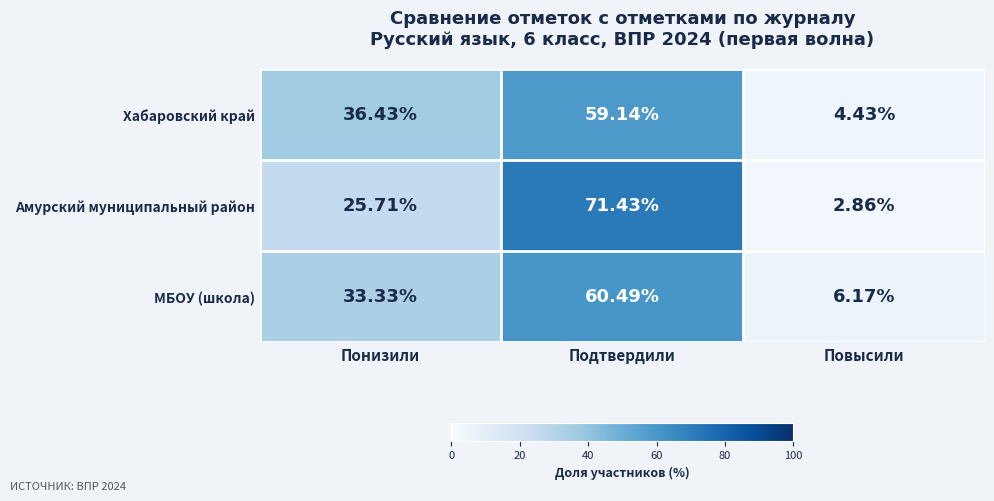

Where does the Амурский муниципальный район series first go above 25?

Понизили